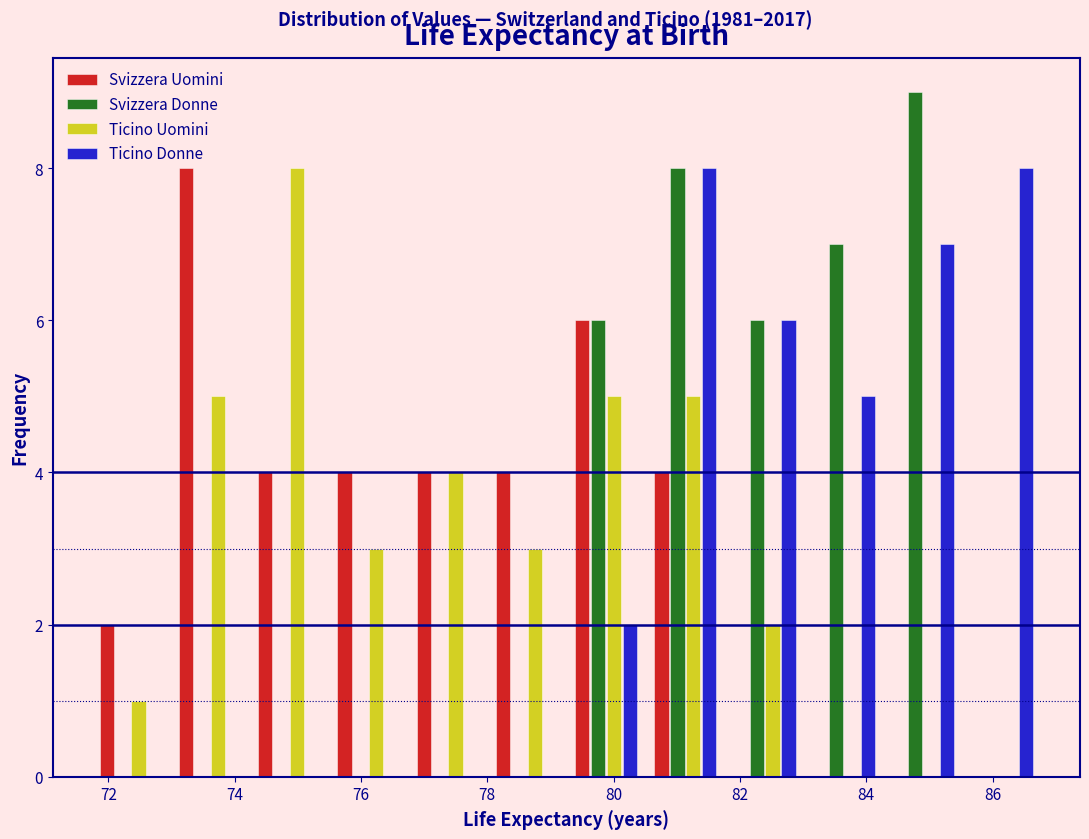

Reading left to right, list every range on the x-axis with the height of the bar of each series over it. Neither the bar edges nor the heights are printed on the chart, so give them approximately, as read against the axes.

71.8 to 73.0: Svizzera Uomini=2	Svizzera Donne=0	Ticino Uomini=1	Ticino Donne=0
73.0 to 74.2: Svizzera Uomini=8	Svizzera Donne=0	Ticino Uomini=5	Ticino Donne=0
74.2 to 75.4: Svizzera Uomini=4	Svizzera Donne=0	Ticino Uomini=8	Ticino Donne=0
75.4 to 76.8: Svizzera Uomini=4	Svizzera Donne=0	Ticino Uomini=3	Ticino Donne=0
76.8 to 78.0: Svizzera Uomini=4	Svizzera Donne=0	Ticino Uomini=4	Ticino Donne=0
78.0 to 79.2: Svizzera Uomini=4	Svizzera Donne=0	Ticino Uomini=3	Ticino Donne=0
79.2 to 80.6: Svizzera Uomini=6	Svizzera Donne=6	Ticino Uomini=5	Ticino Donne=2
80.6 to 81.8: Svizzera Uomini=4	Svizzera Donne=8	Ticino Uomini=5	Ticino Donne=8
81.8 to 83.0: Svizzera Uomini=0	Svizzera Donne=6	Ticino Uomini=2	Ticino Donne=6
83.0 to 84.2: Svizzera Uomini=0	Svizzera Donne=7	Ticino Uomini=0	Ticino Donne=5
84.2 to 85.6: Svizzera Uomini=0	Svizzera Donne=9	Ticino Uomini=0	Ticino Donne=7
85.6 to 86.8: Svizzera Uomini=0	Svizzera Donne=0	Ticino Uomini=0	Ticino Donne=8